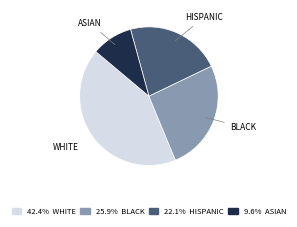

Which has a higher value, ASIAN or WHITE?

WHITE